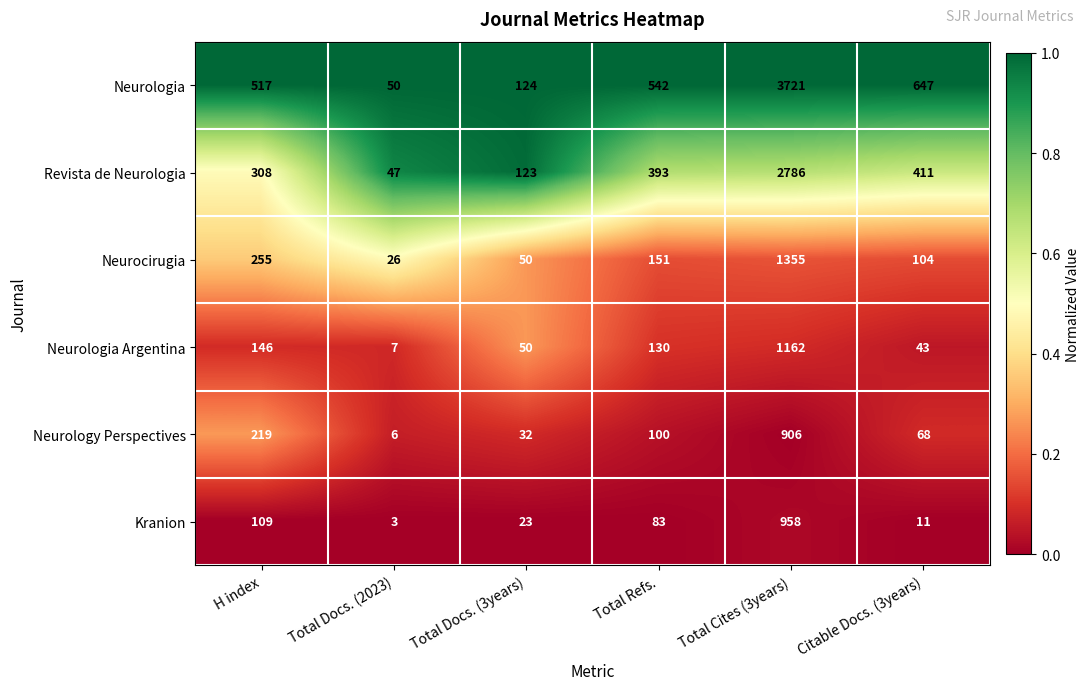

What is the difference between the maximum and minimum values in the Revista de Neurologia series?

2739